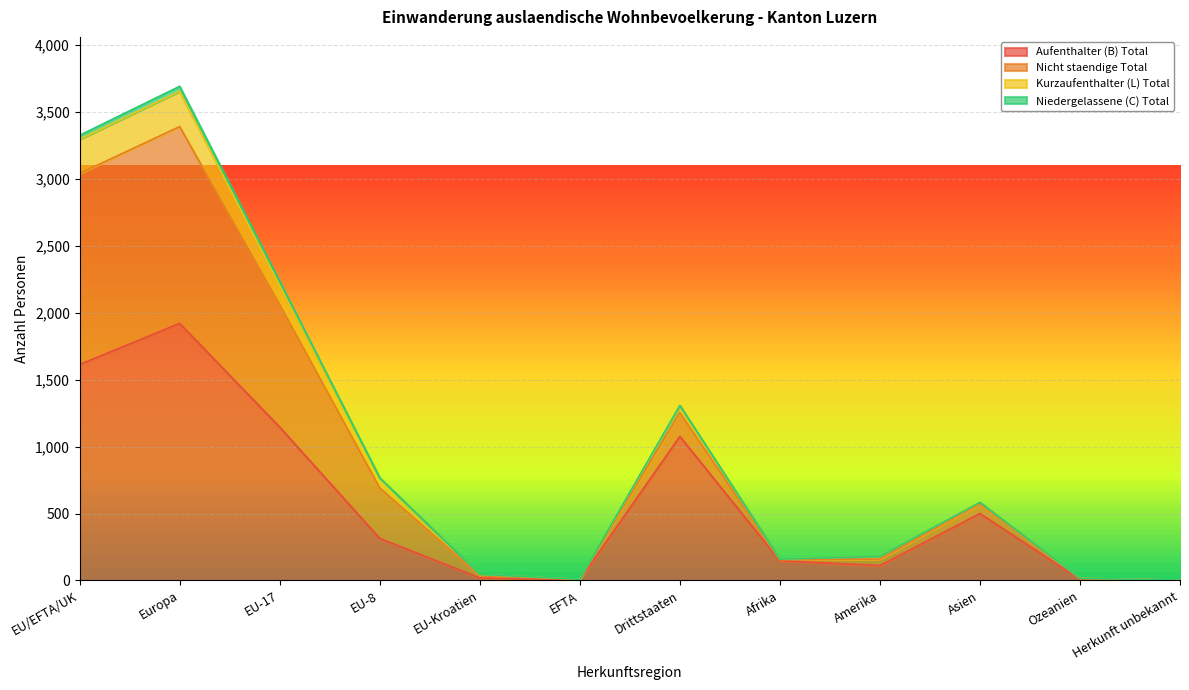

True or false: Maenner staendig and Aufenthalter (B) Total intersect in this chart.

False